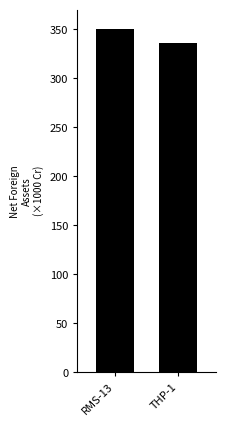

Reading right to left, transcribe all the data shown in this chart.

THP-1=336.1	RMS-13=350.0